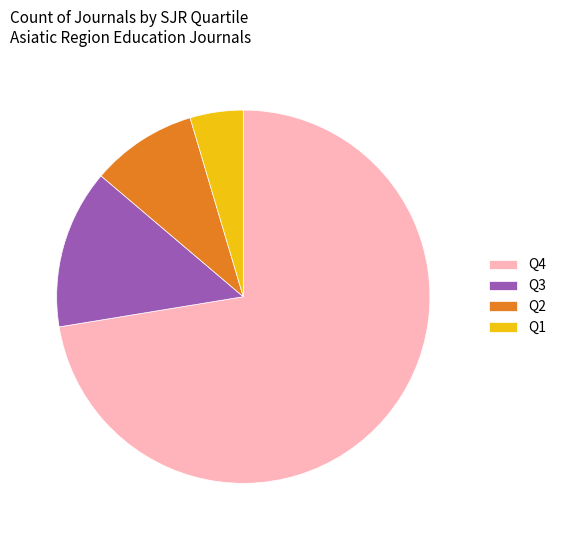

Rank the categories by value from highest to lowest.

Q4, Q3, Q2, Q1